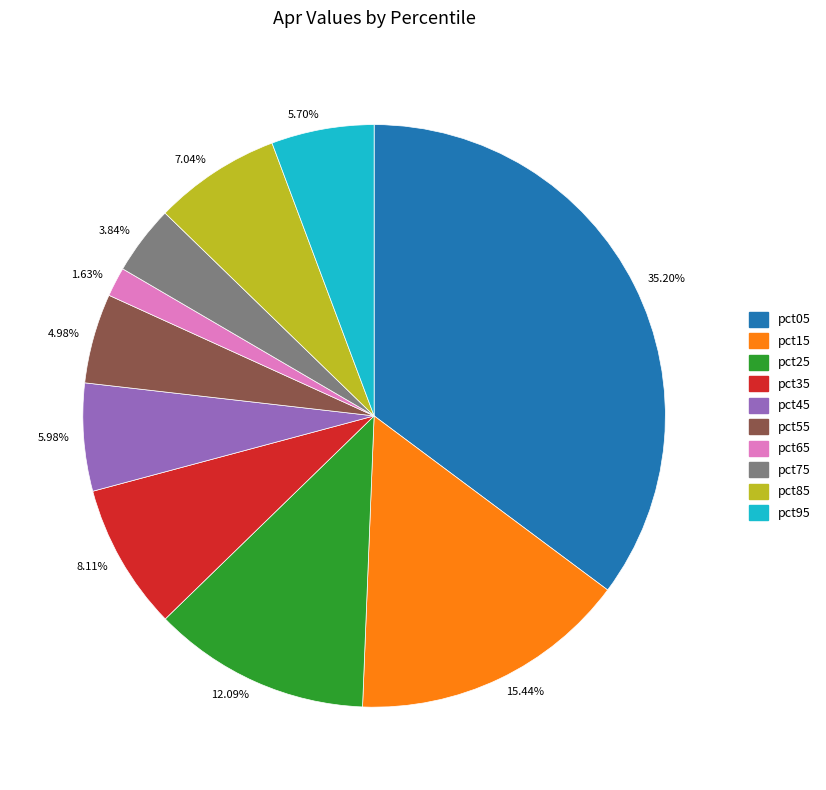

Is the sum of 35.20% and 7.04% greater than half?

No